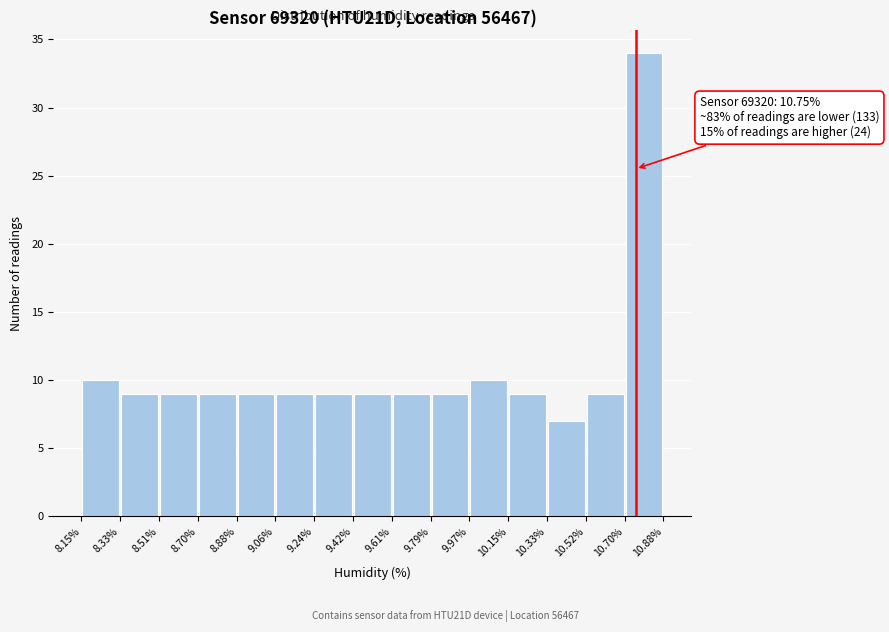

Over which range of the x-axis is the bar tallest?

10.70% to 10.88%